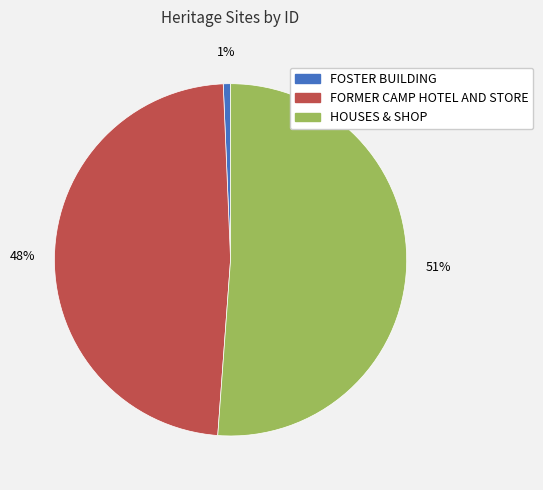

To the nearest percent, what is the combined percentage of FORMER CAMP HOTEL AND STORE and FOSTER BUILDING?

49%